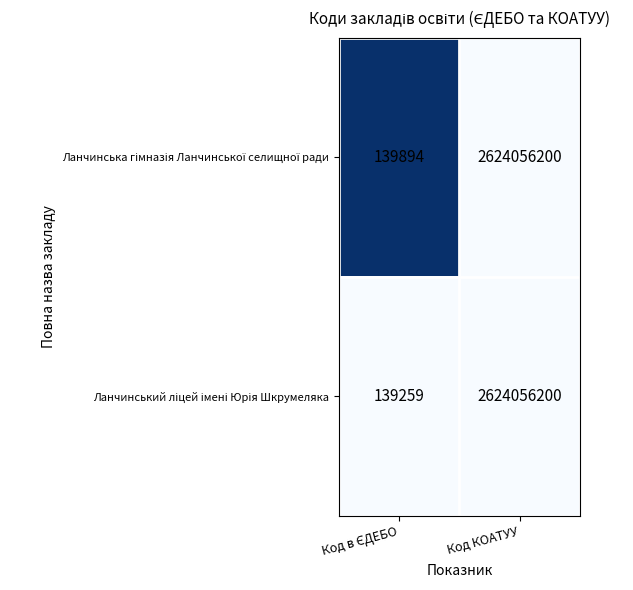

At which category is the sum across all series the highest?

Код КОАТУУ